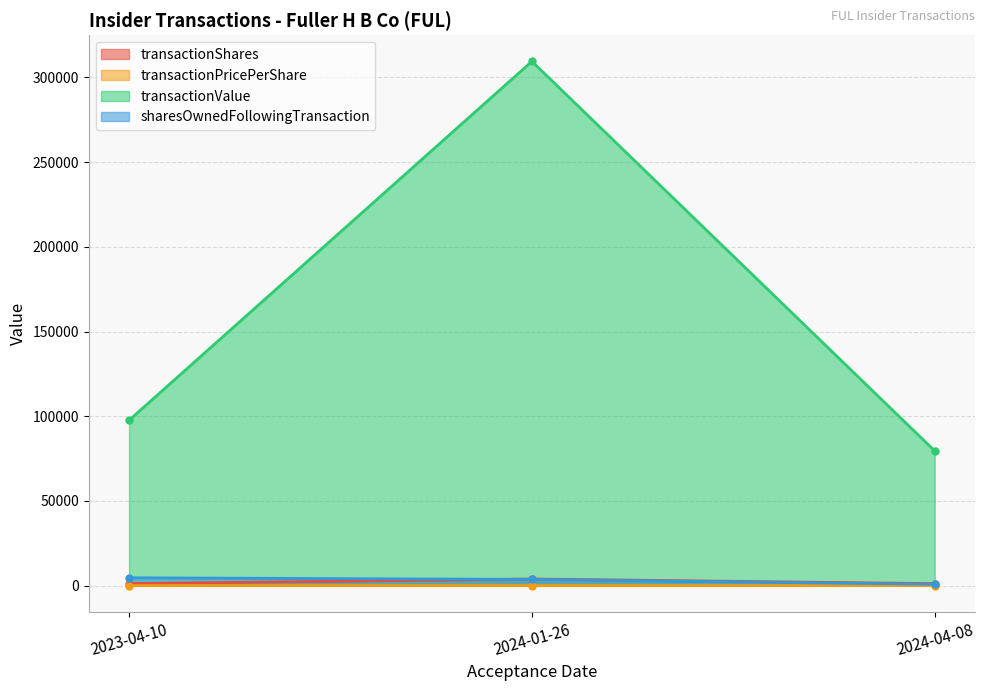

What position from the right is 2024-04-08?

1